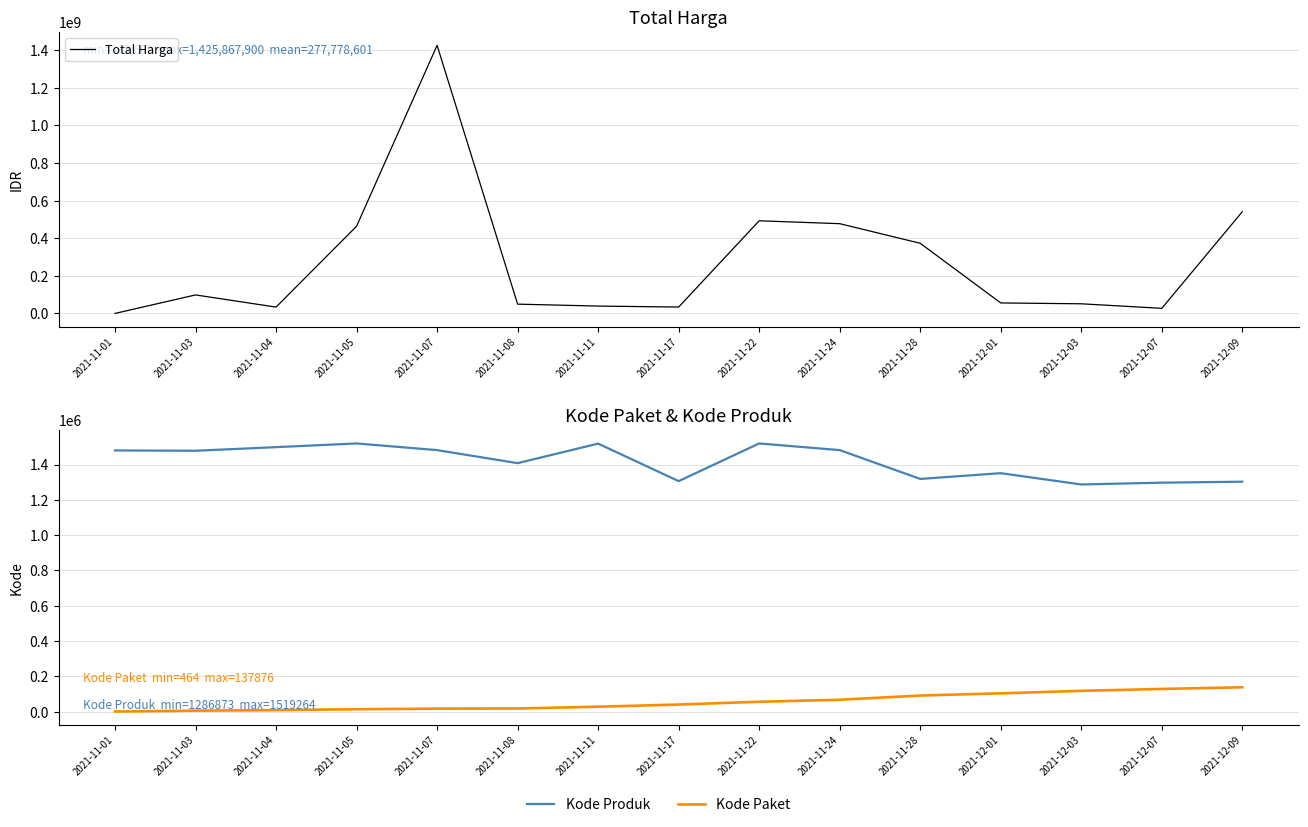

How many lines are shown in the chart?

3